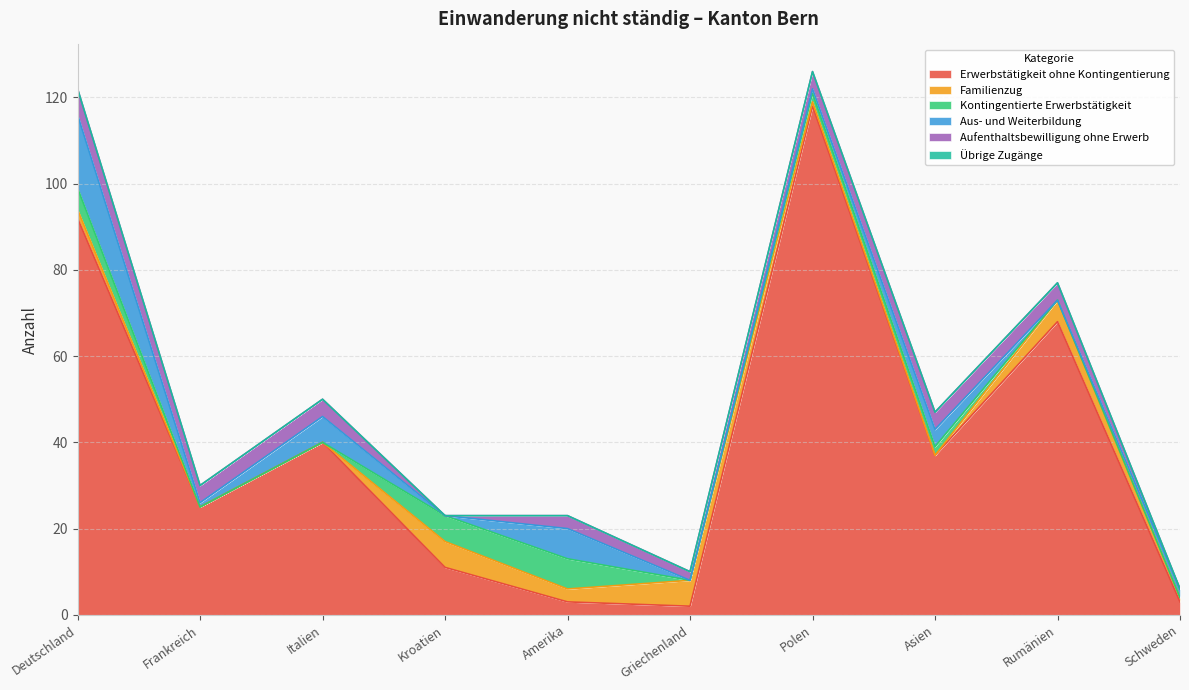

True or false: Aus- und Weiterbildung has more than 2 points higher than both neighbors.

True